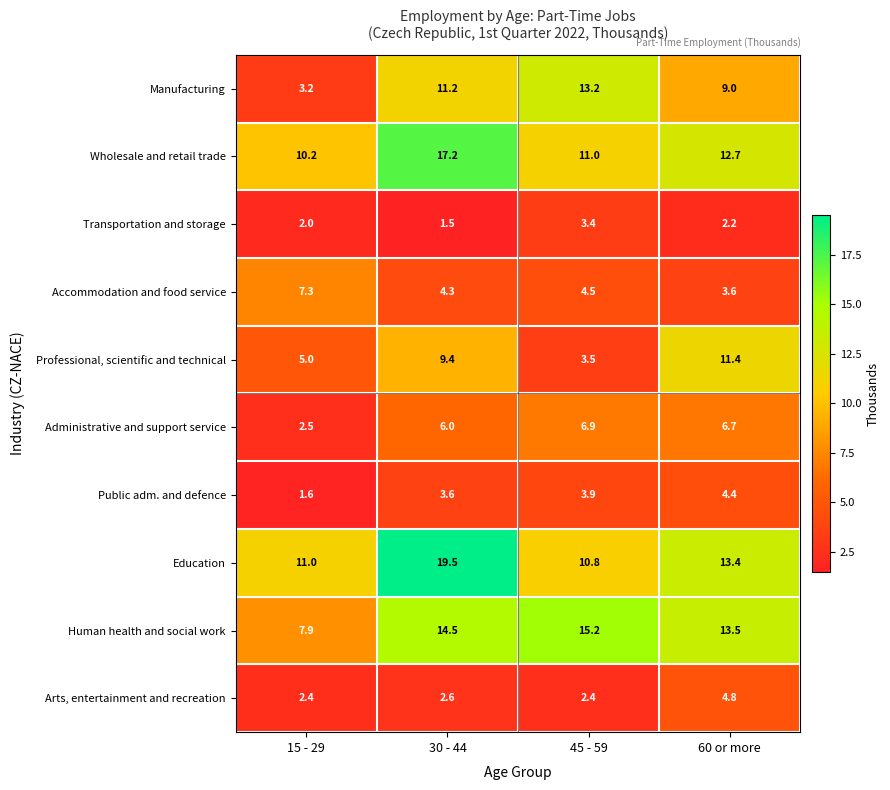

What is the difference between the highest and lowest values at 15 - 29?

9.4